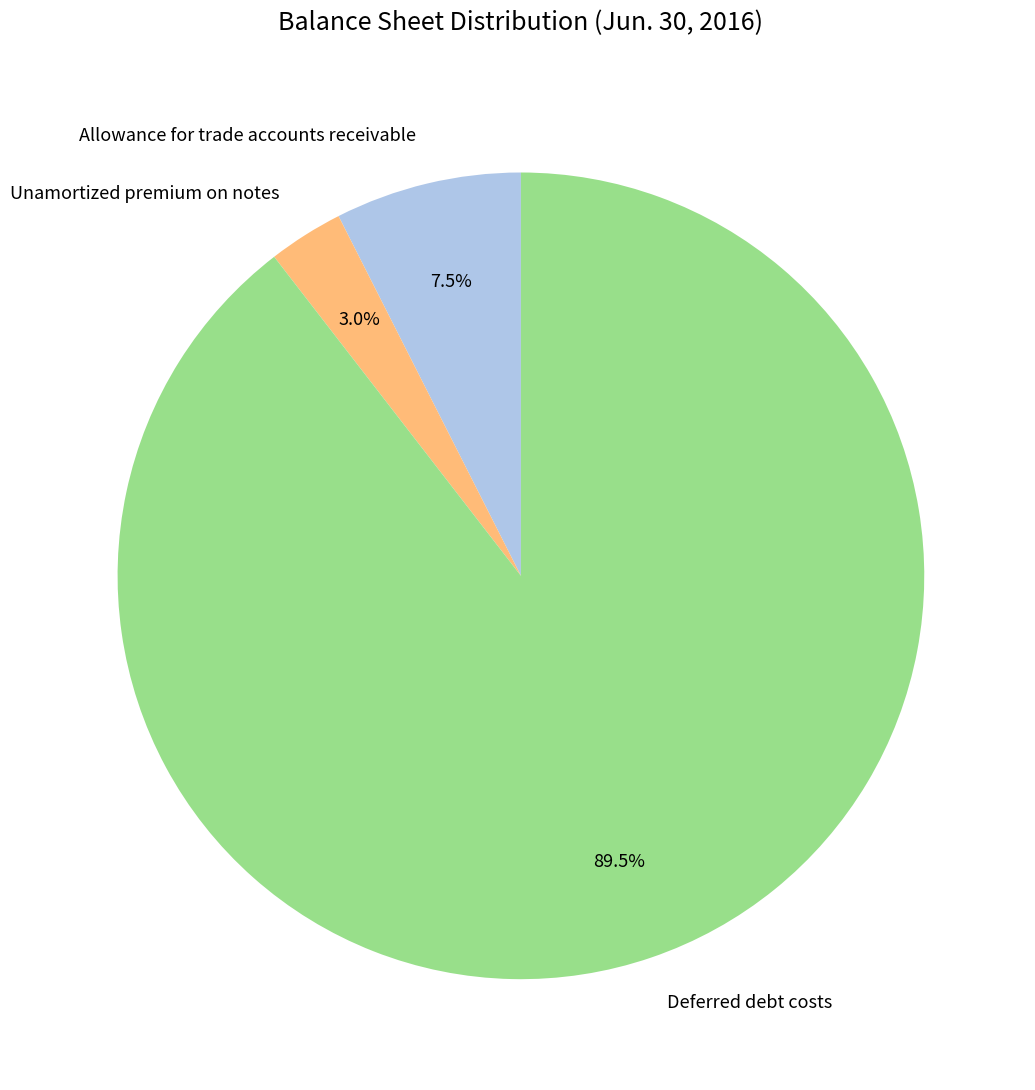

To the nearest percent, what is the average slice percentage?

33%